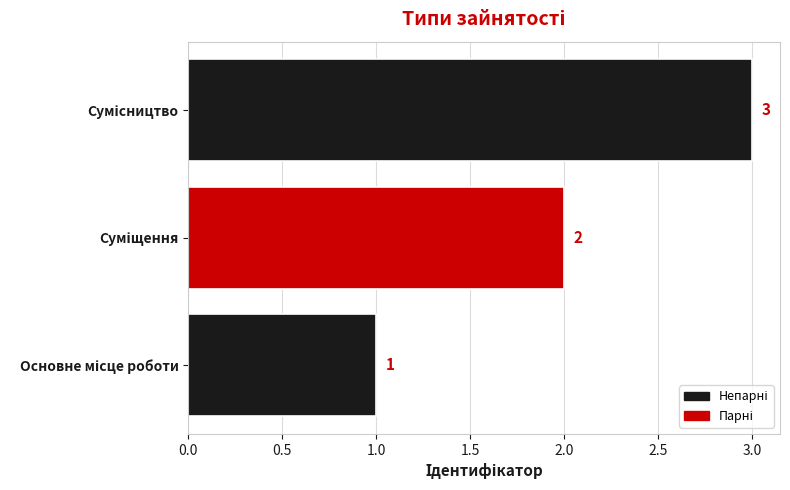

Count the values in the range 1 to 3.

3